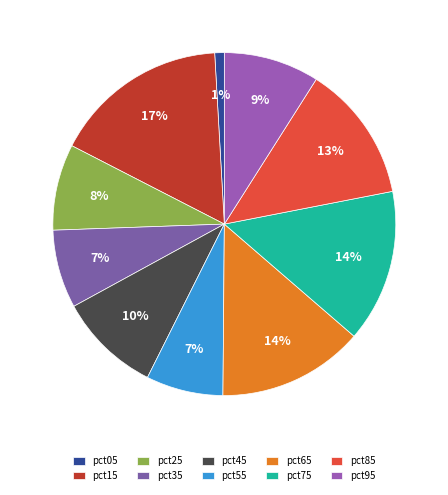

Rank the categories by value from highest to lowest.

pct15, pct75, pct65, pct85, pct45, pct95, pct25, pct35, pct55, pct05